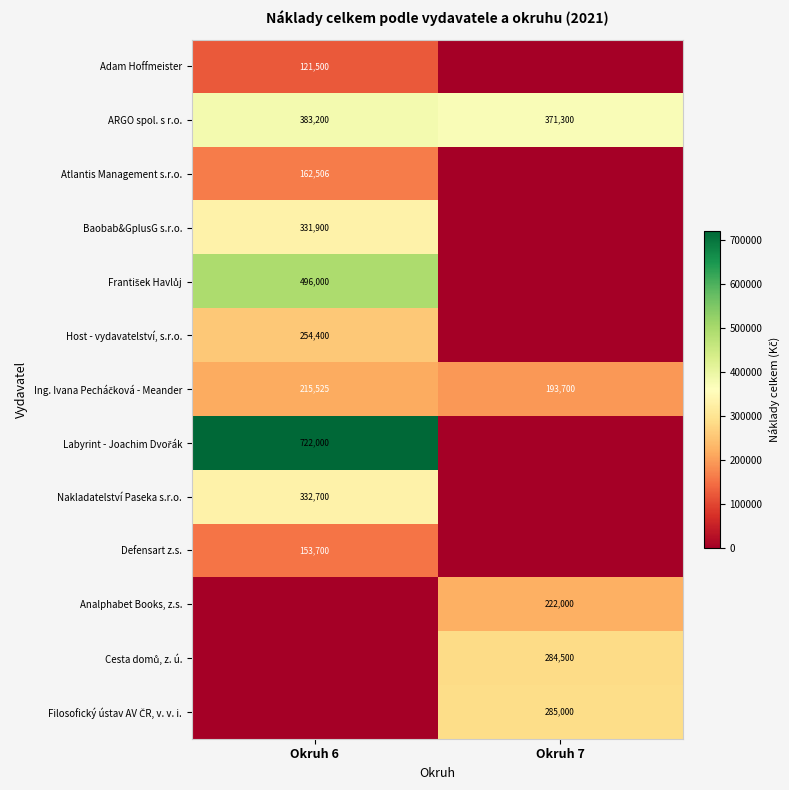

True or false: Atlantis Management s.r.o. has a value of 278080 at Okruh 6.

False